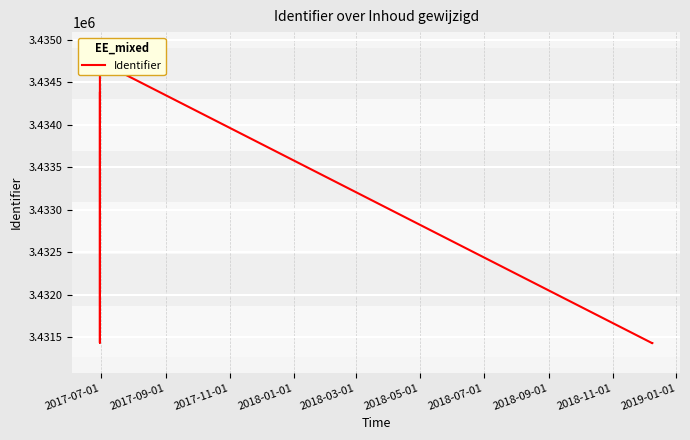

How many interior local peaks (higher than both neighbors) does the data have?

1